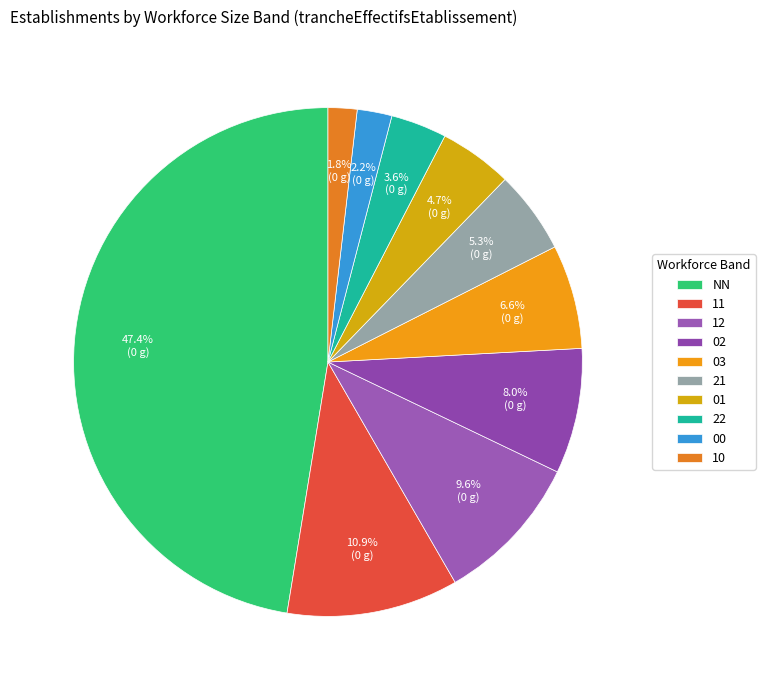

What is the change in value from 22 to 00?

-11